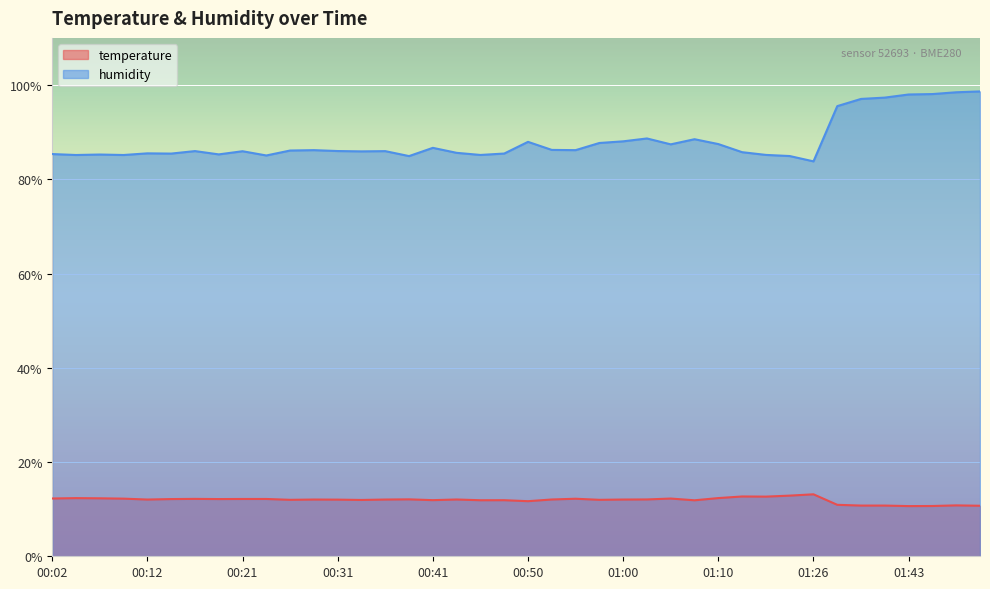

What is the greatest value displayed?

98.6